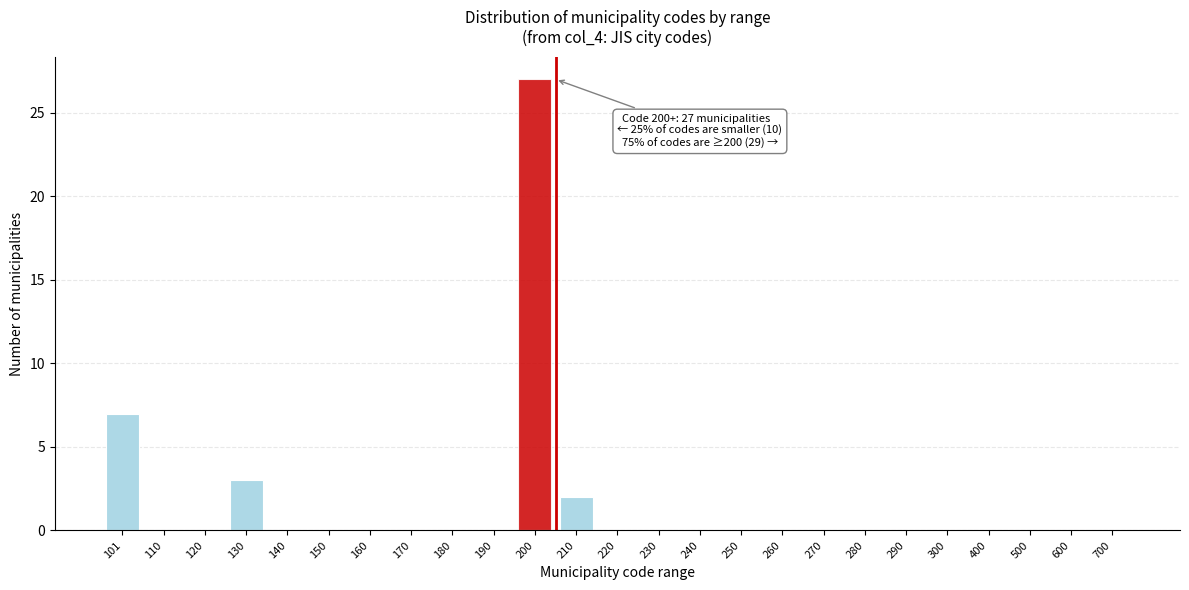

Reading left to right, what are all the values shown in this chart?

101=7	110=0	120=0	130=3	140=0	150=0	160=0	170=0	180=0	190=0	200=27	210=2	220=0	230=0	240=0	250=0	260=0	270=0	280=0	290=0	300=0	400=0	500=0	600=0	700=0